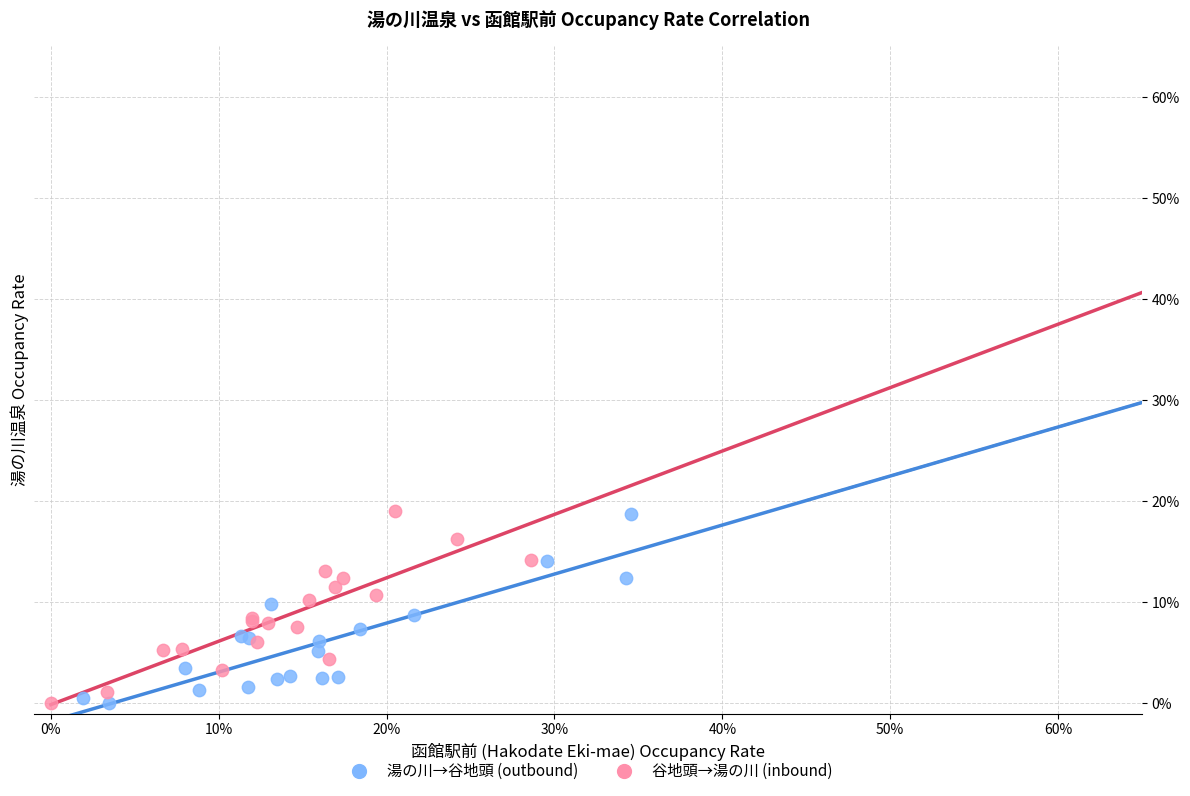

What are all the series names shown in the legend?

湯の川→谷地頭 (outbound), 谷地頭→湯の川 (inbound)